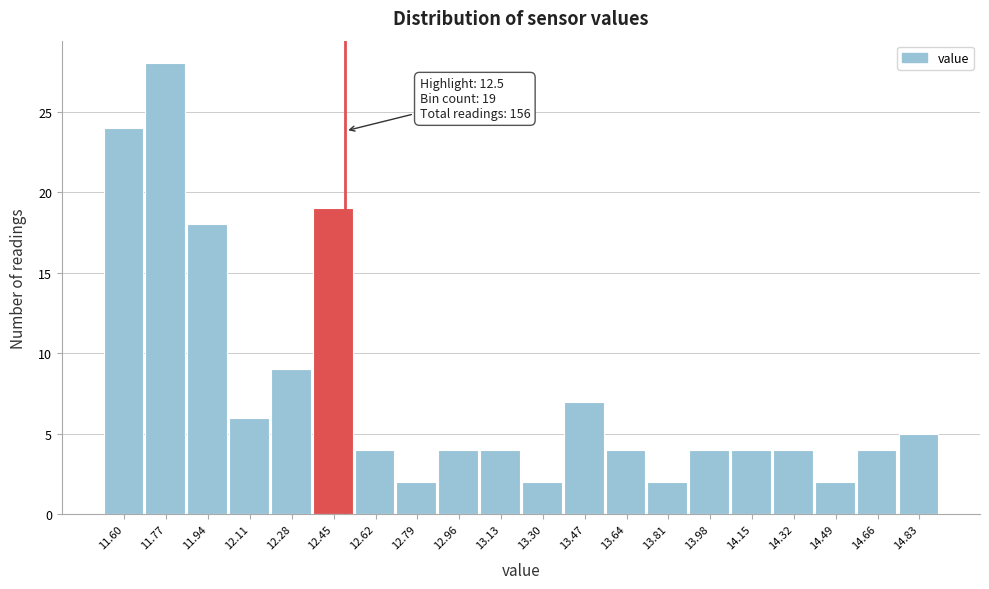

Over which range of the x-axis is the bar tallest?

11.68 to 11.86